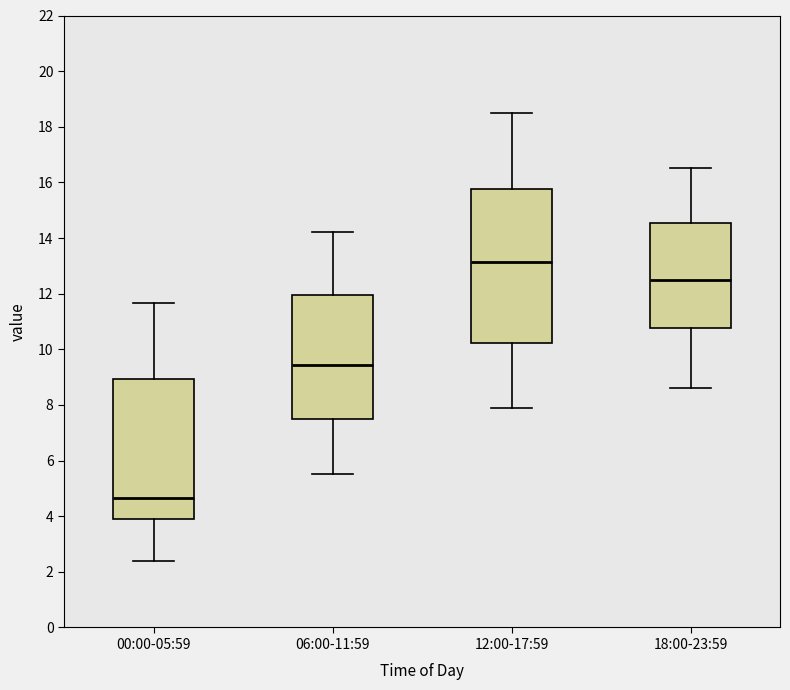

Reading left to right, read every box against the y-axis: the position of its median line, the range the box covers, and the ends of its whiskers. The values are not printed on the chart, so give them approximately, as read against the axis.

00:00-05:59: median 4.6, box 3.8 to 9.0, whiskers 2.4 to 11.6
06:00-11:59: median 9.4, box 7.6 to 12.0, whiskers 5.6 to 14.2
12:00-17:59: median 13.2, box 10.2 to 15.8, whiskers 8.0 to 18.6
18:00-23:59: median 12.6, box 10.8 to 14.6, whiskers 8.6 to 16.6